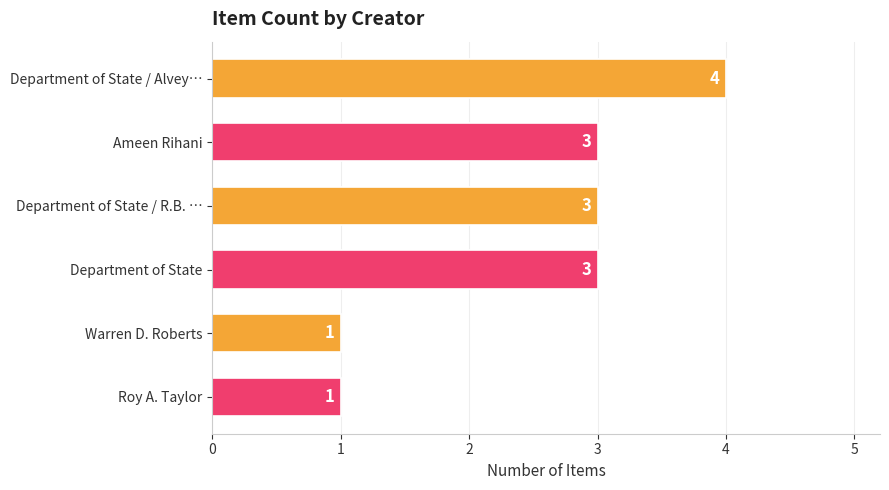

What is the difference between the maximum and minimum values?

3